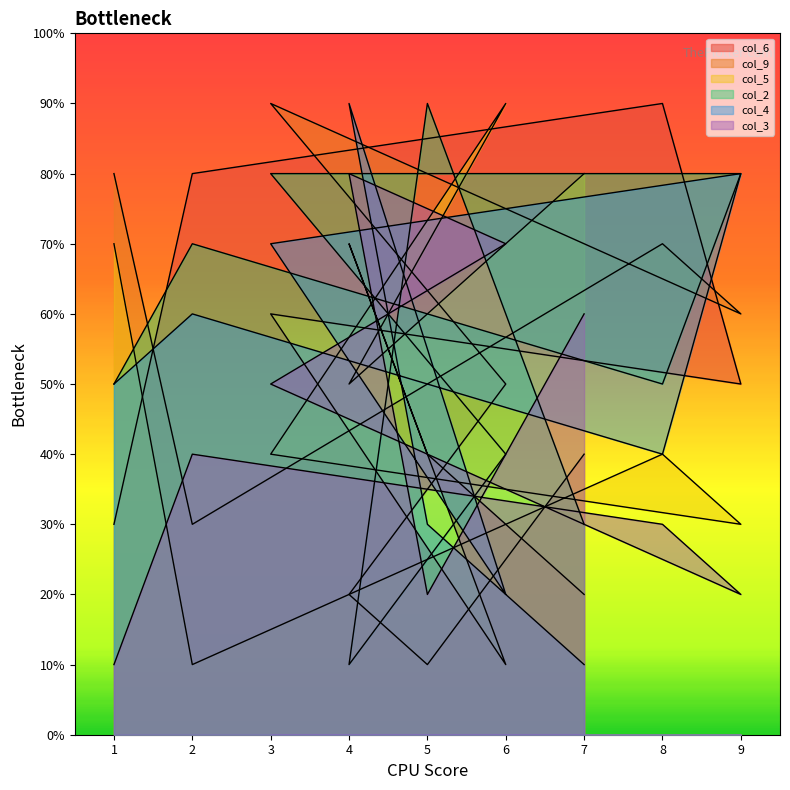

What is the value of the col_9 point at the 7th from the left?

2